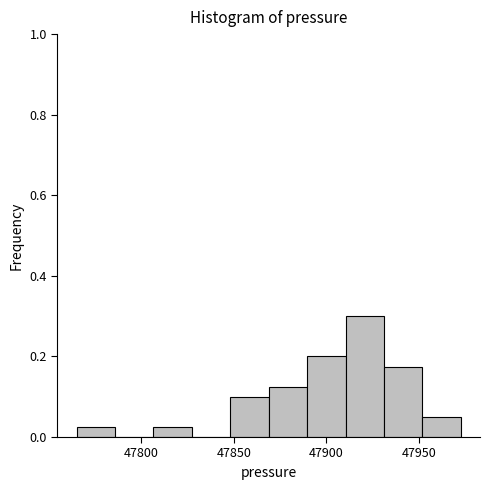

Reading left to right, transcribe this chart: for each bar, give the range it covers on the x-axis and its height. Neither the bar edges nor the heights are printed on the chart, so give them approximately, as read against the axes.

47765 to 47785: 0.02
47785 to 47805: 0
47805 to 47825: 0.02
47825 to 47850: 0
47850 to 47870: 0.10
47870 to 47890: 0.12
47890 to 47910: 0.20
47910 to 47930: 0.30
47930 to 47950: 0.18
47950 to 47975: 0.06